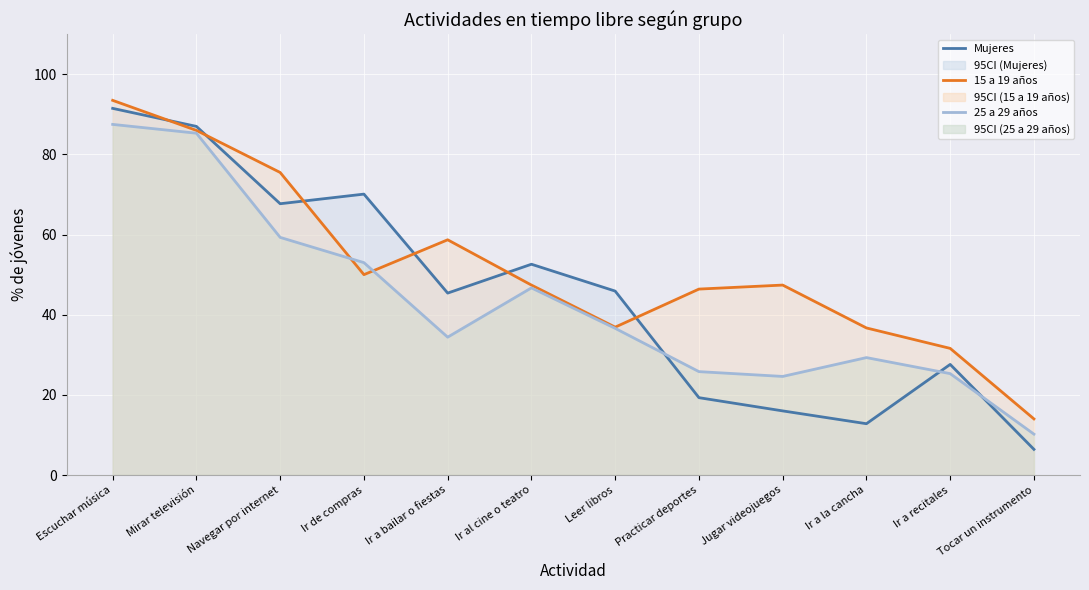

At how many categories does at least one series exceed 56?

5